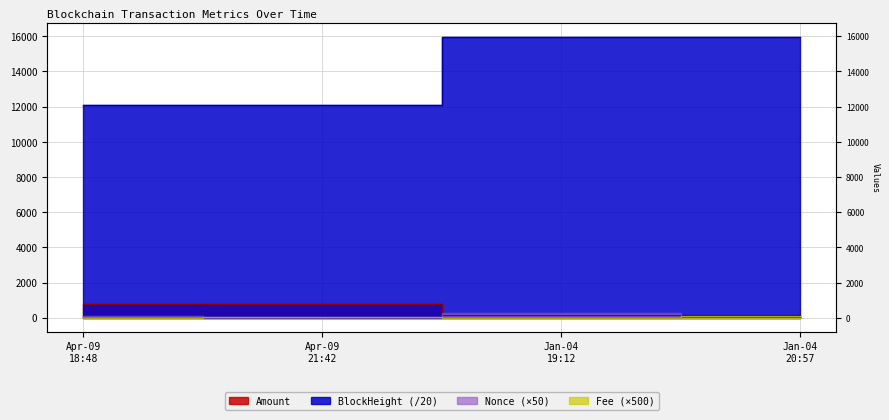

What is the spread (max minus min) of values at Apr-09 21:42?

12071.9